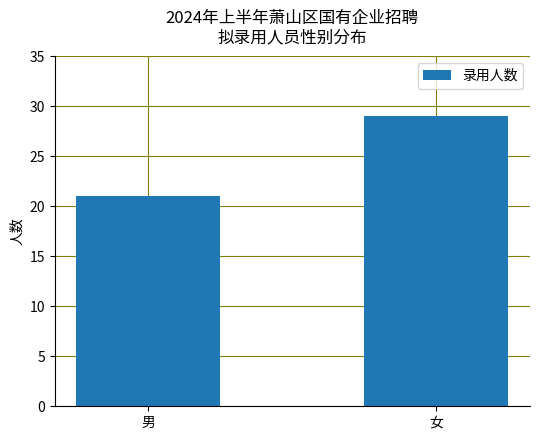

Are the bars grouped side by side (vs. stacked)?

No